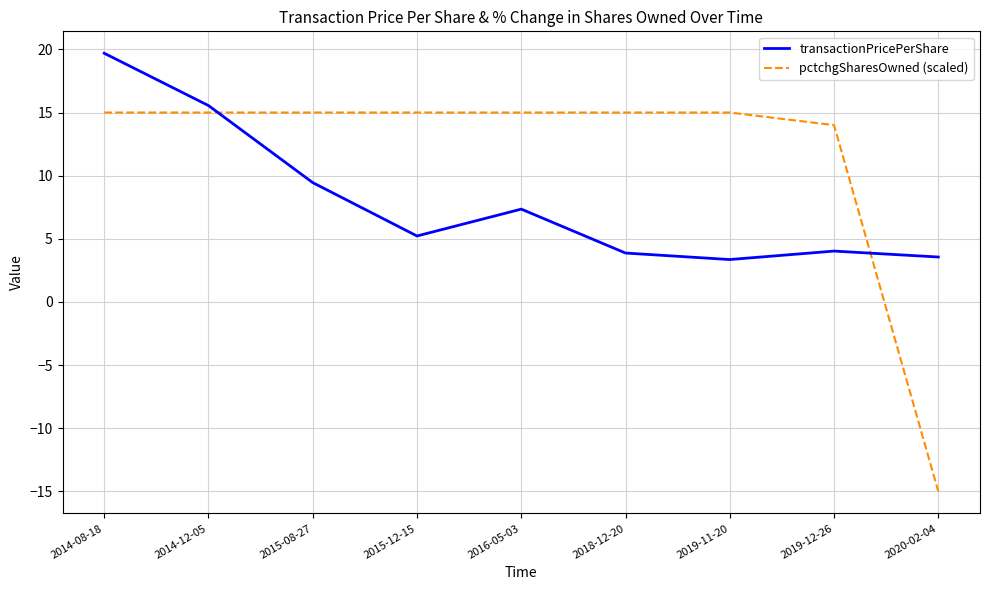

At which label is transactionPricePerShare closest to 11?

2015-08-27